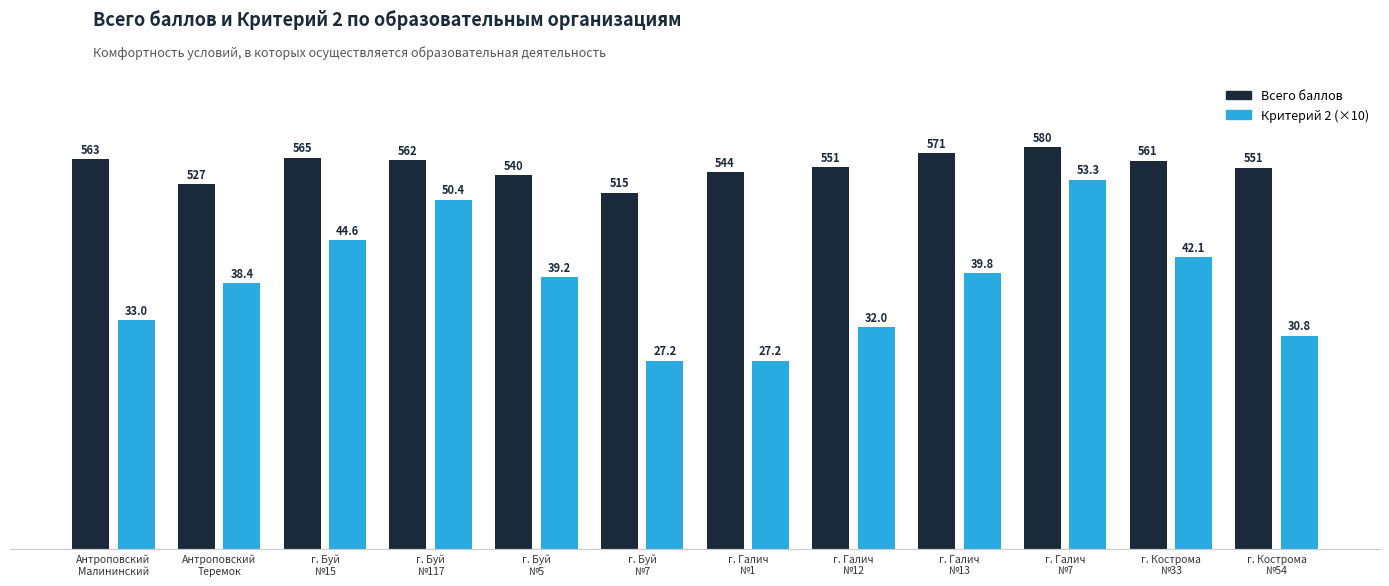

What is the difference between the highest and lowest values at г. Галич
№12?

231.1